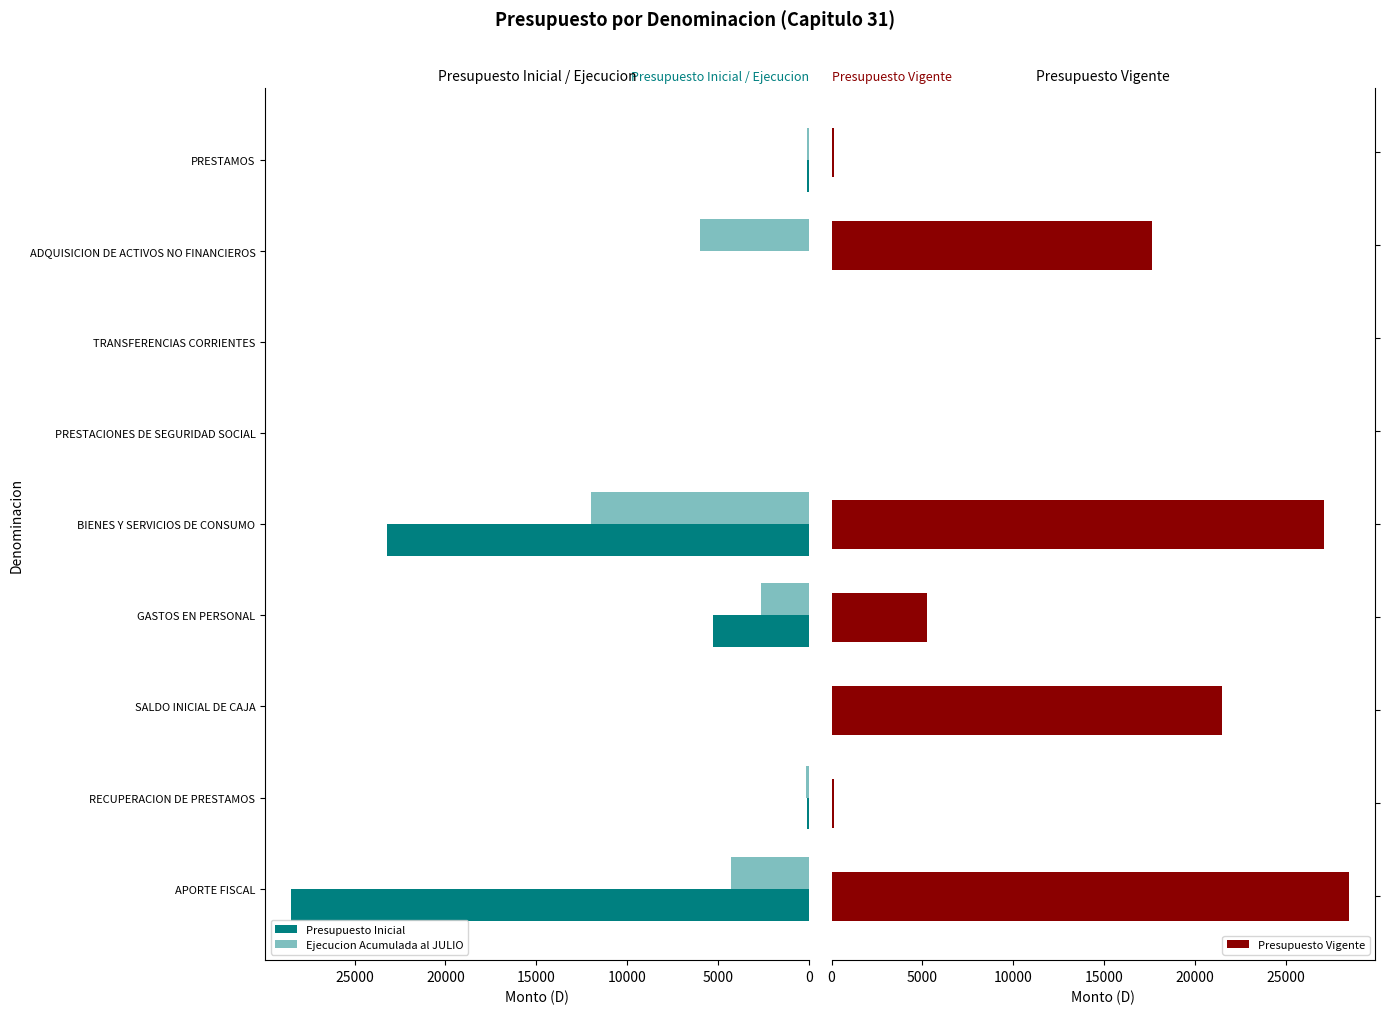

What is the maximum value for Presupuesto Vigente?

28494